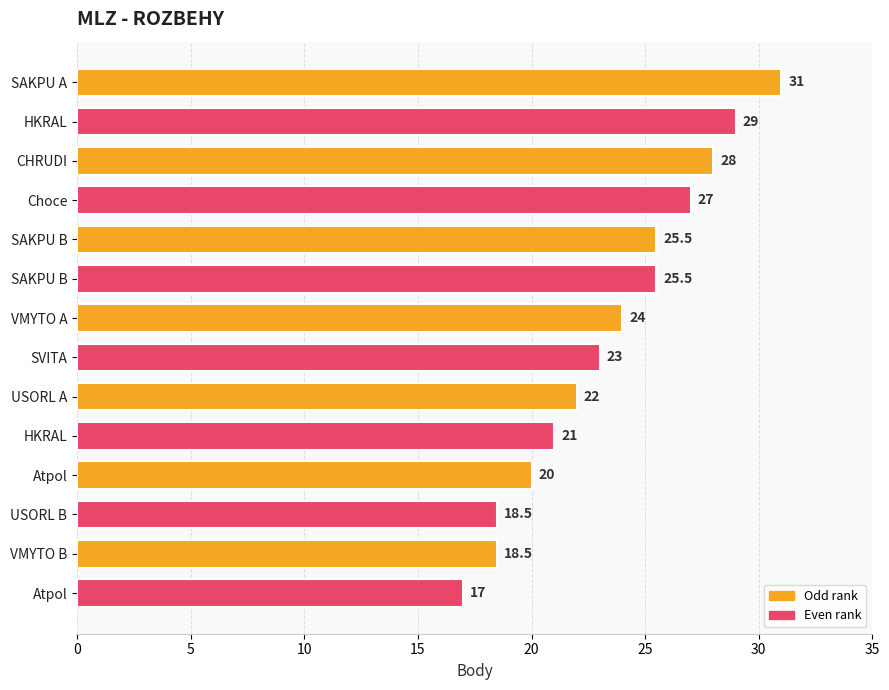

How many data points are less than 24?

7